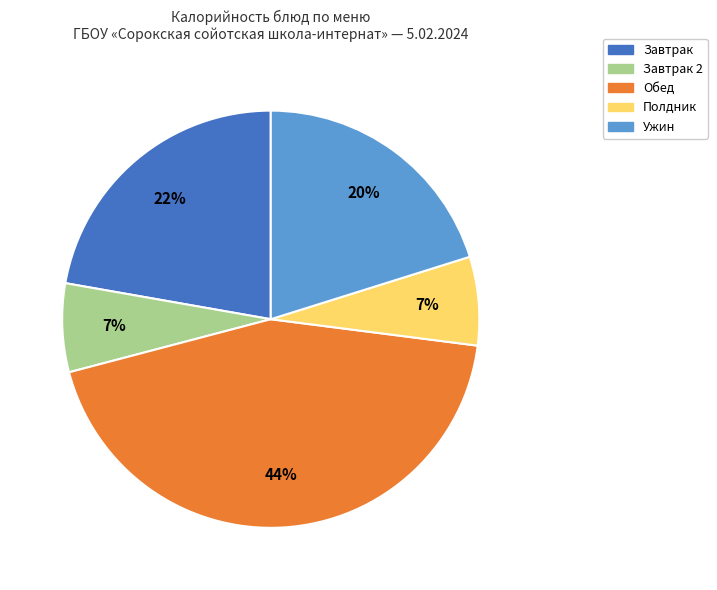

How many segments does this pie chart have?

5